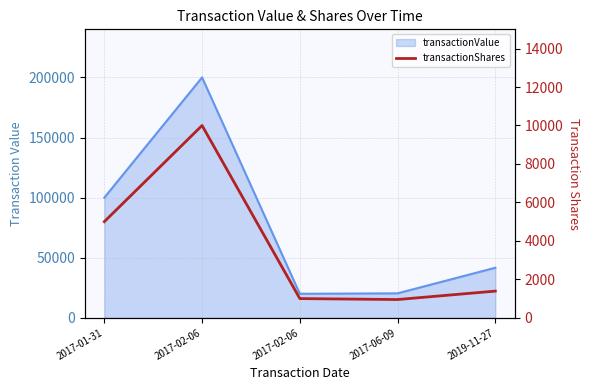

How many data points are above 1389?

2